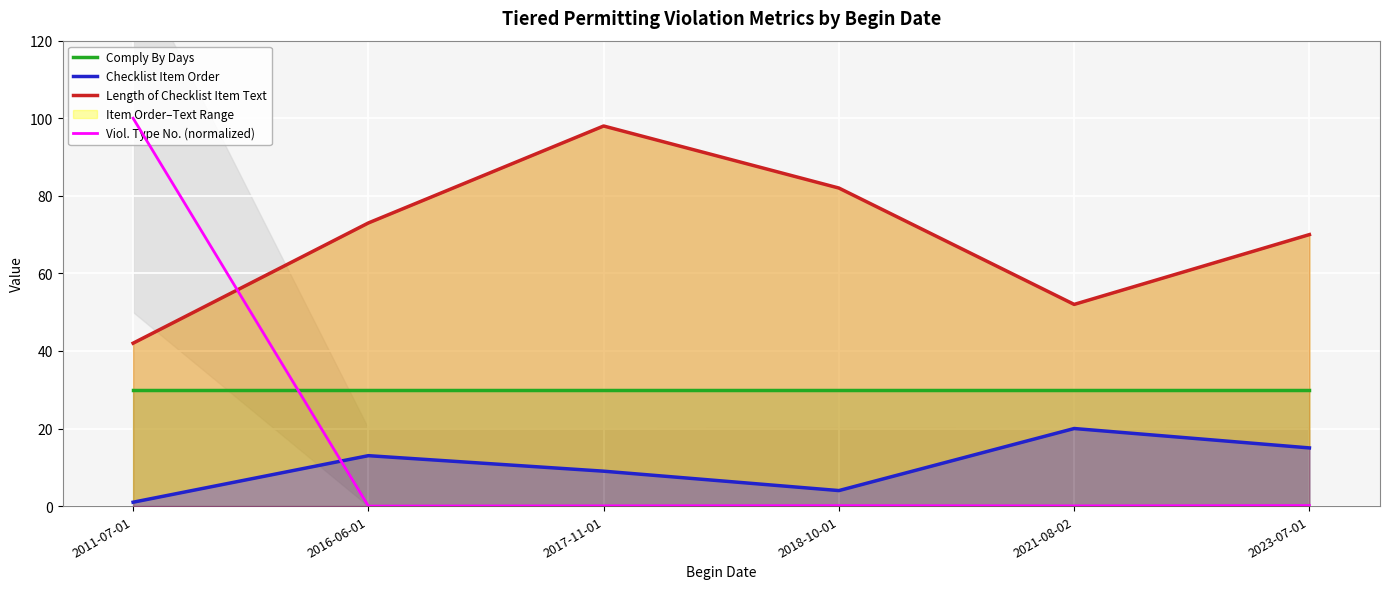

After their last crossing, which series has the higher values: Viol. Type No. (normalized) or Checklist Item Order?

Checklist Item Order